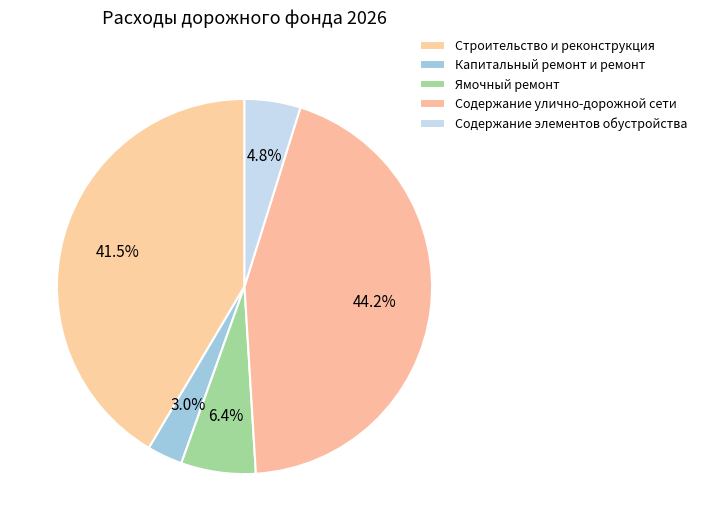

Is there any slice that represents more than half of the pie?

No